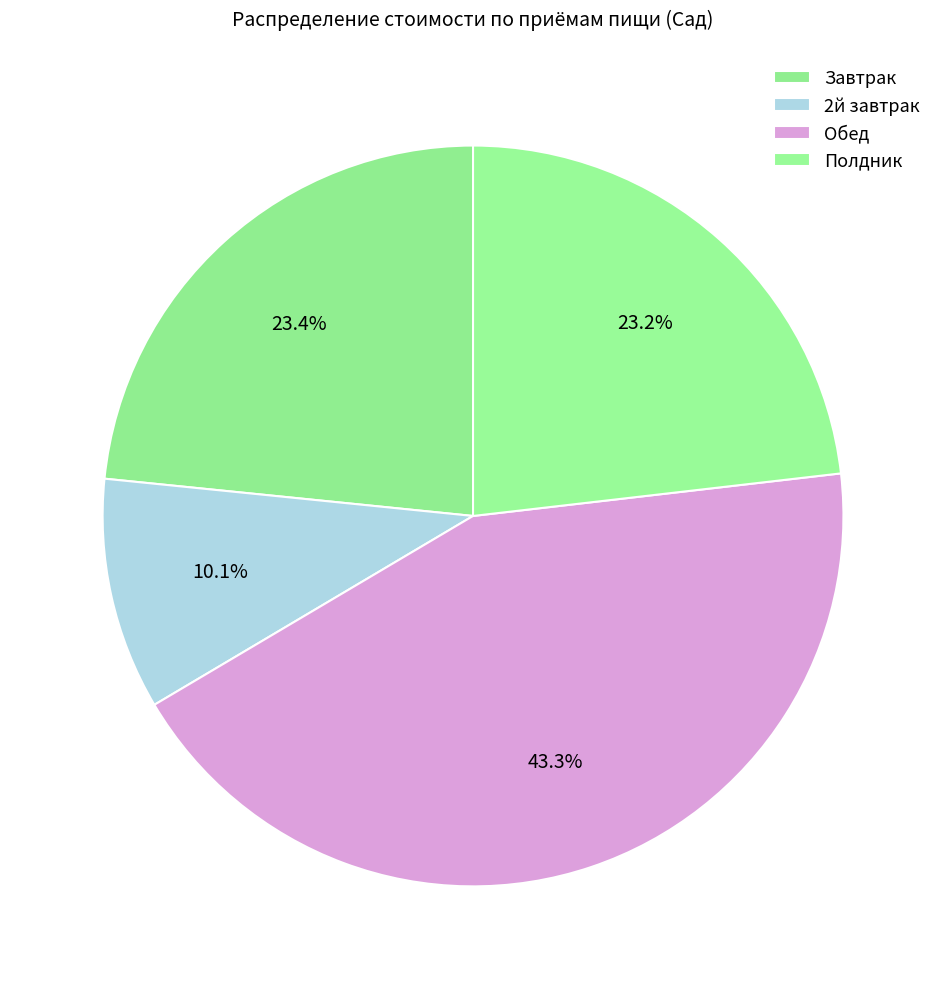

How many segments does this pie chart have?

4